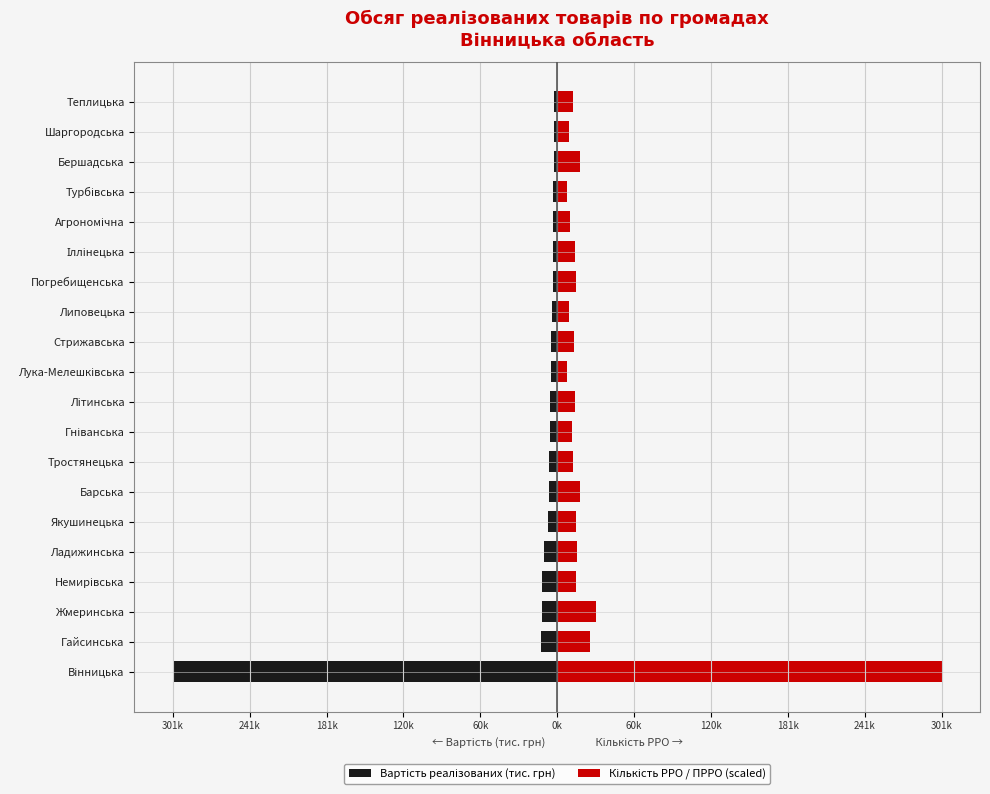

Which series has the largest total across all categories?

Кількість РРО / ПРРО (scaled)